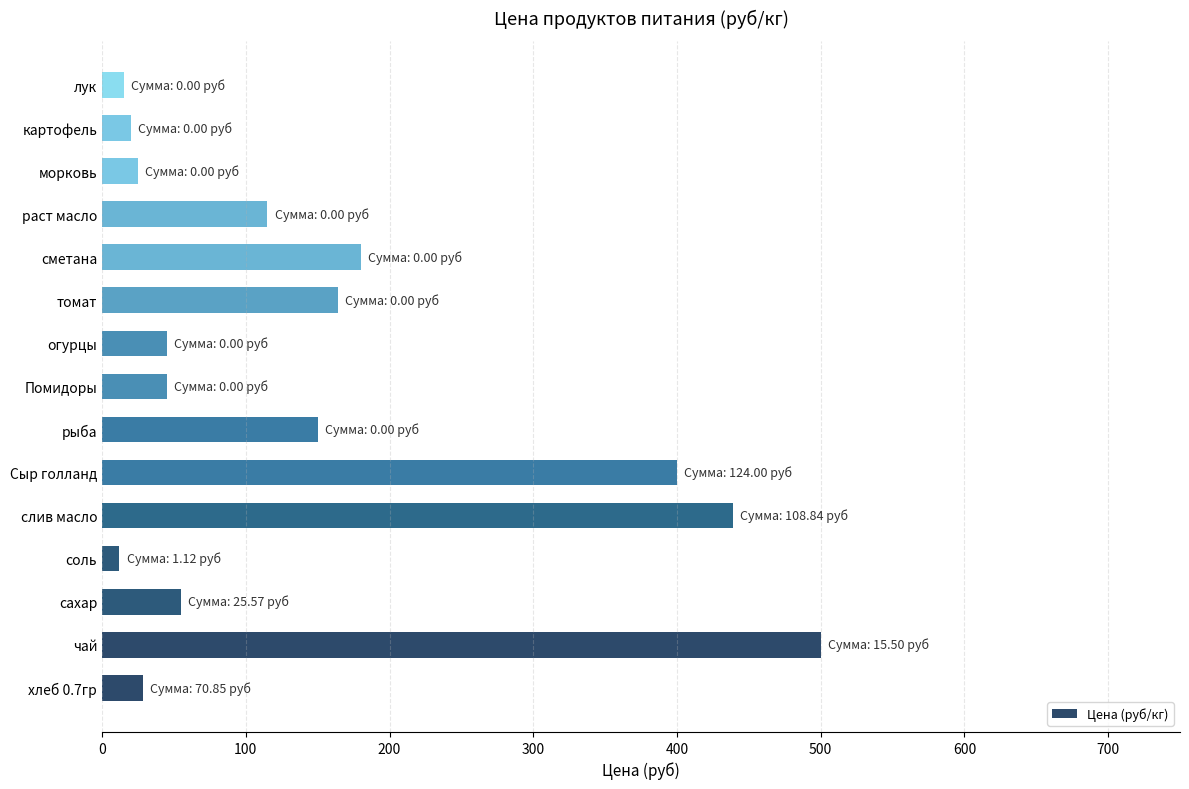

Between сметана and чай, which is larger?

чай